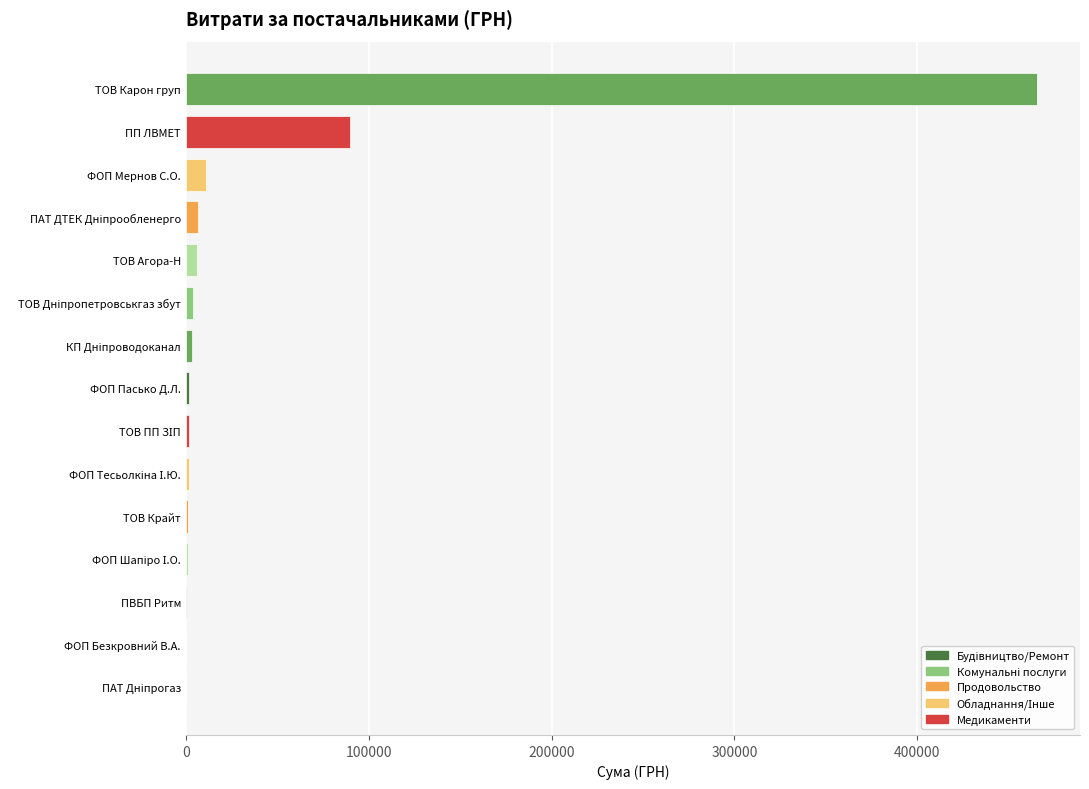

Where is the data nearest to the value 232919?

ПП ЛВМЕТ